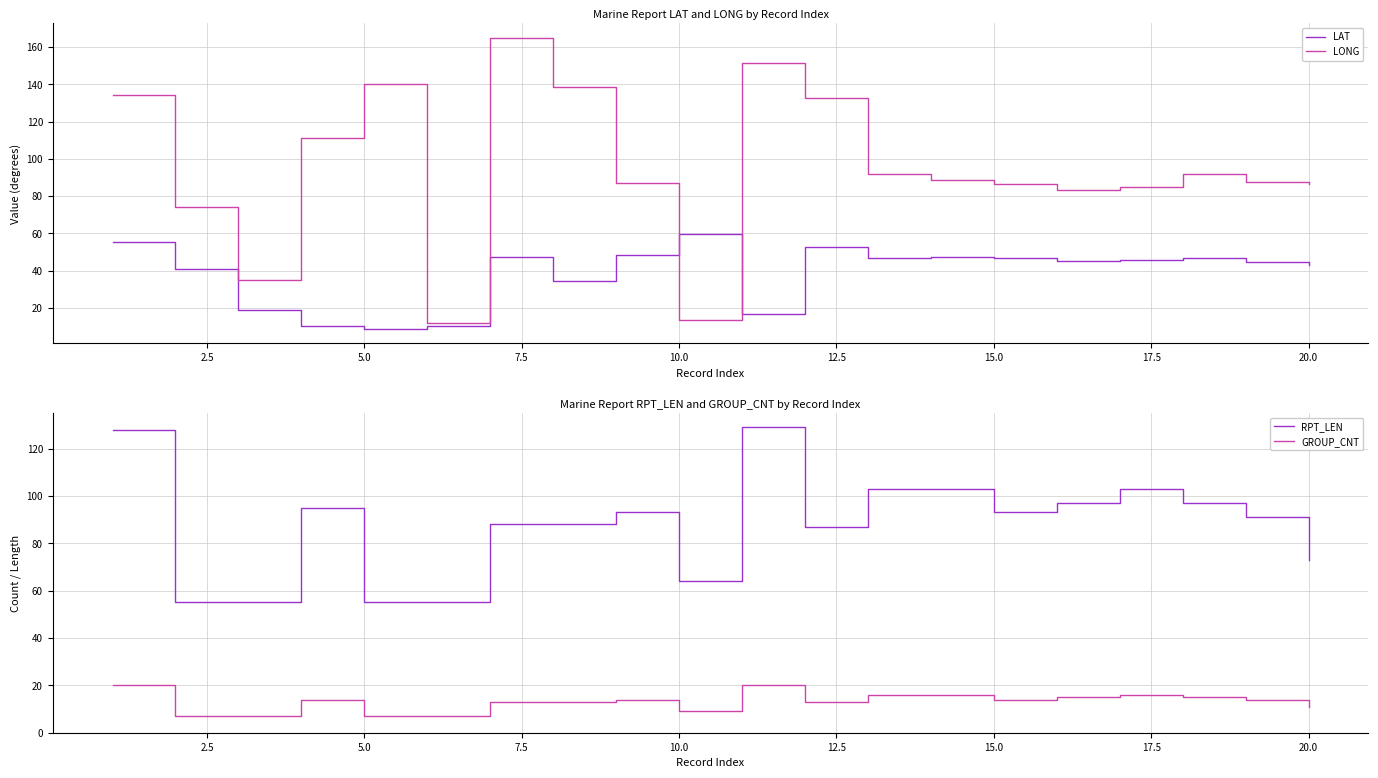

True or false: LAT and RPT_LEN cross at least once.

False